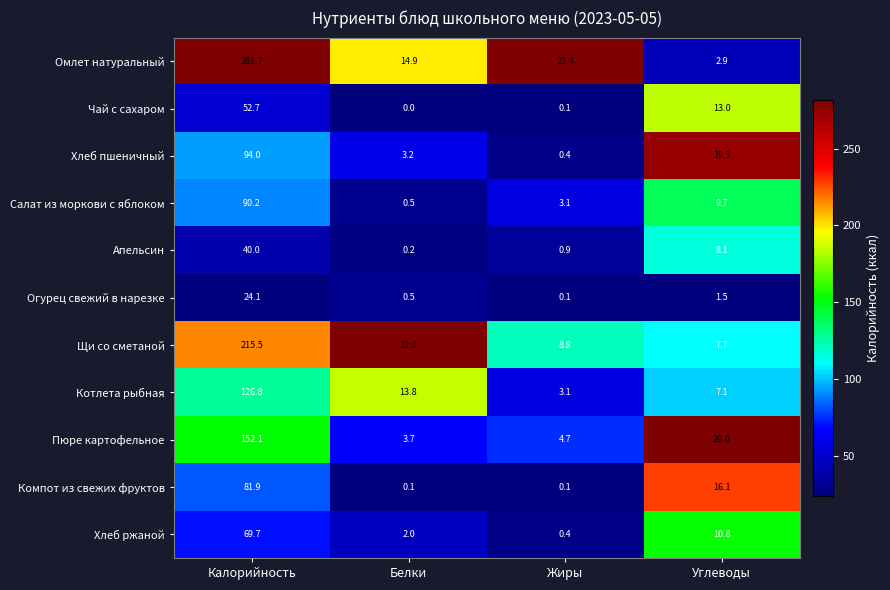

At which category is the sum across all series the highest?

Калорийность